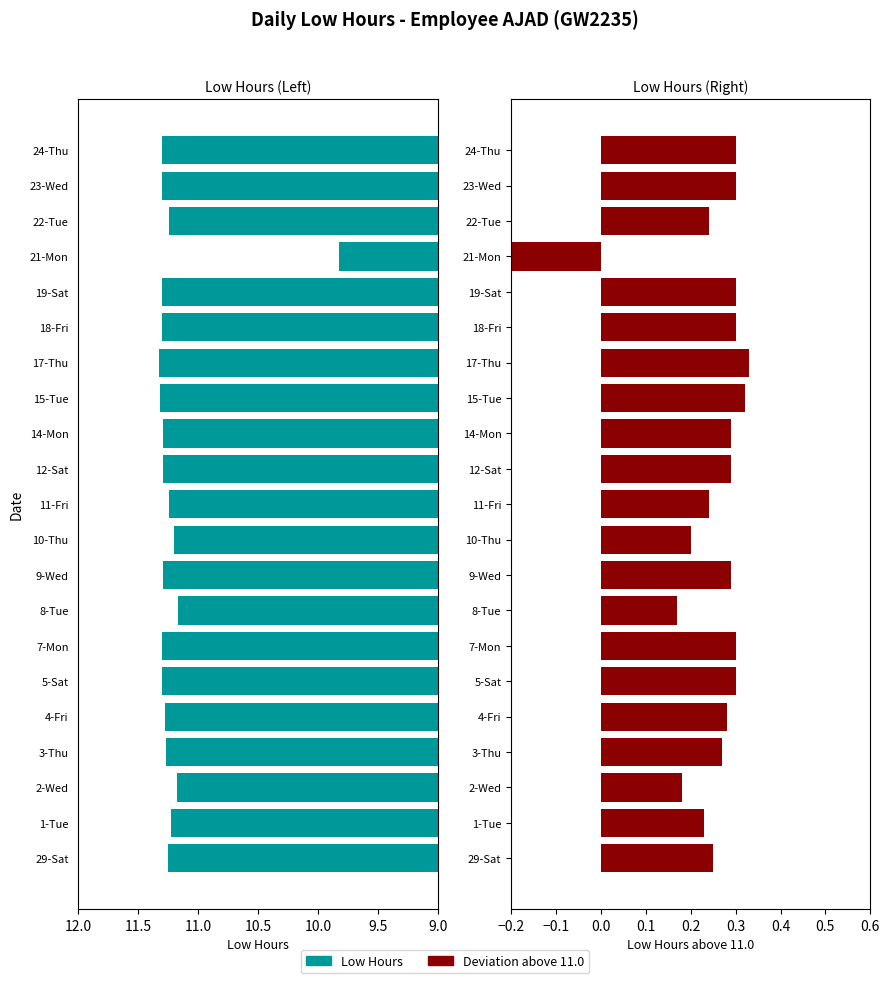

The Low Hours (Right) series shows 0.2 at 2-Wed. True or false?

True